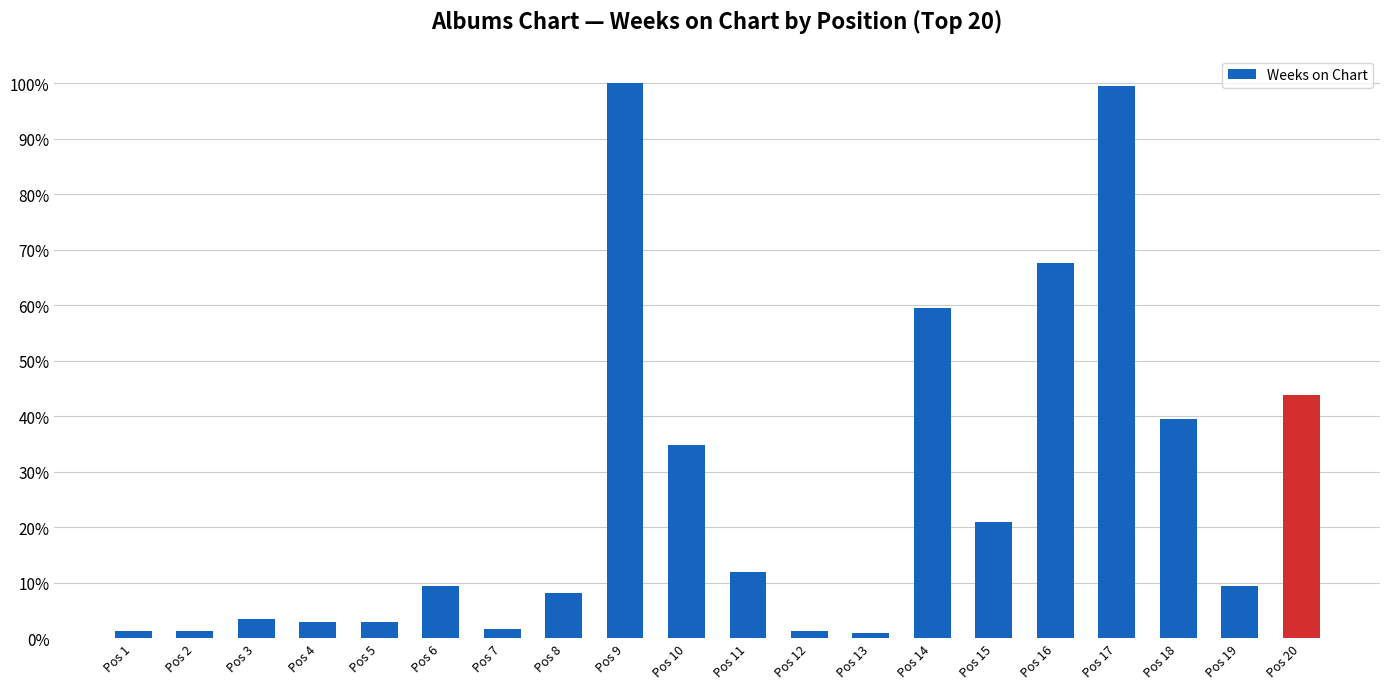

True or false: the data shows 0.3 at Pos 10.

True